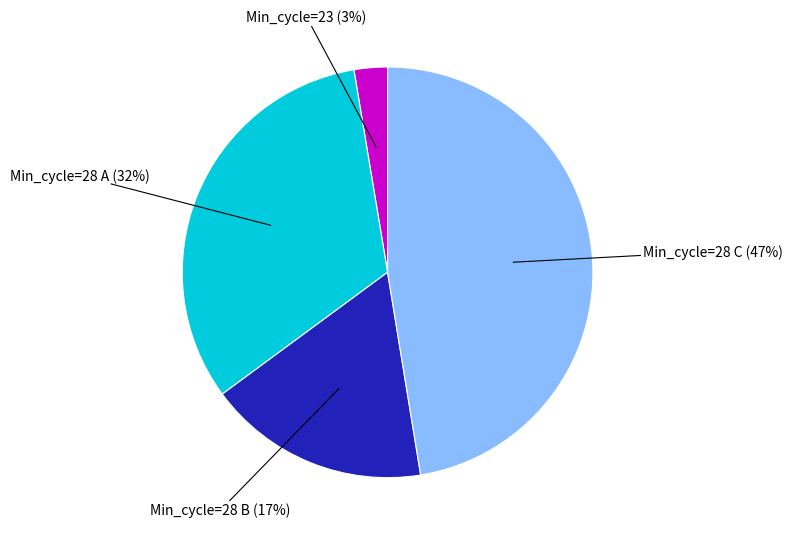

To the nearest percent, what is the average slice percentage?

25%